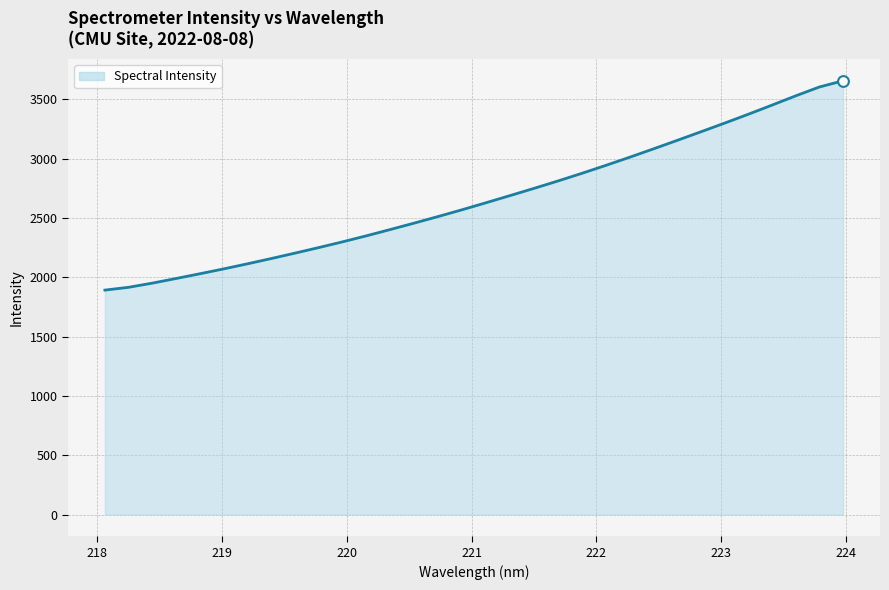

What is the maximum value shown in the chart?

3656.1